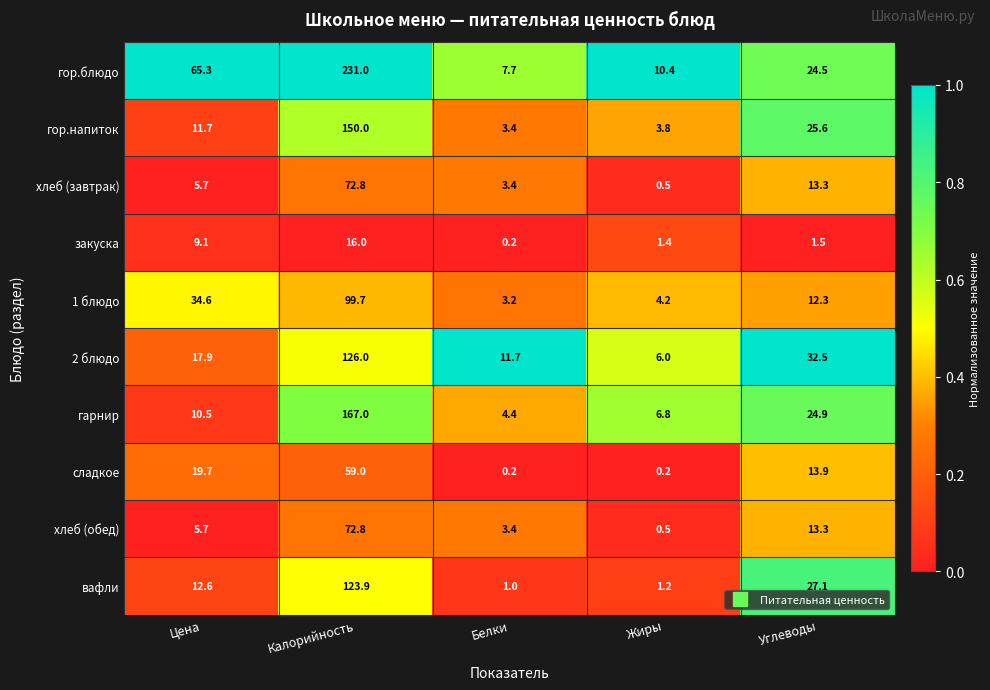

True or false: гор.блюдо has a value of 117.4 at Калорийность.

False